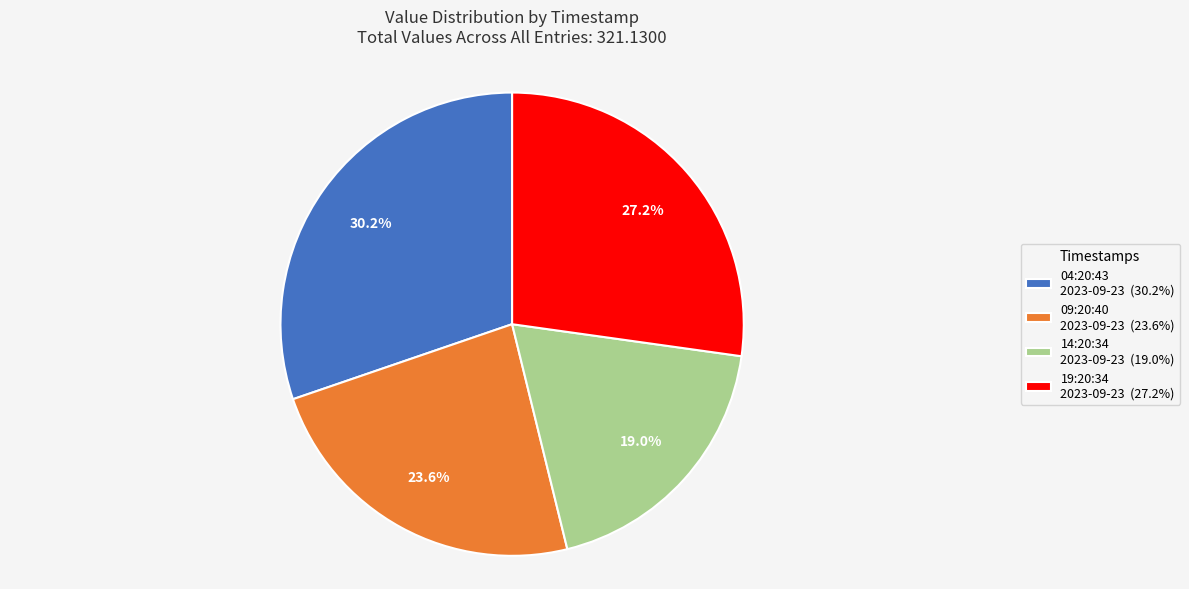

What percentage do 04:20:43 2023-09-23 (30.2%) and 14:20:34 2023-09-23 (19.0%) together represent?

49.2%